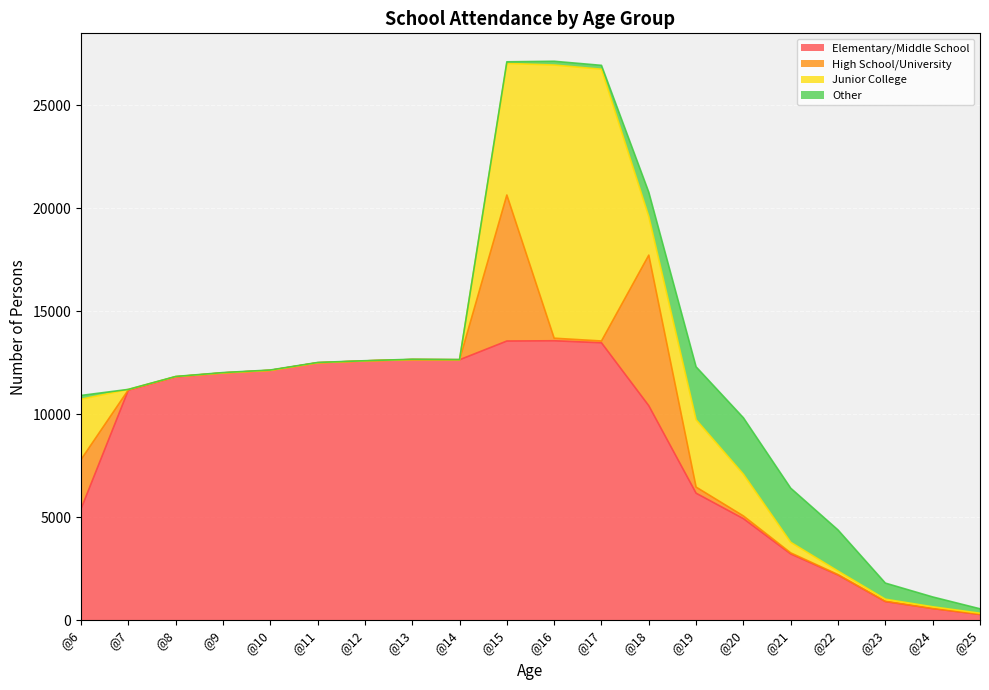

What is the total value across all series at @6?

10911